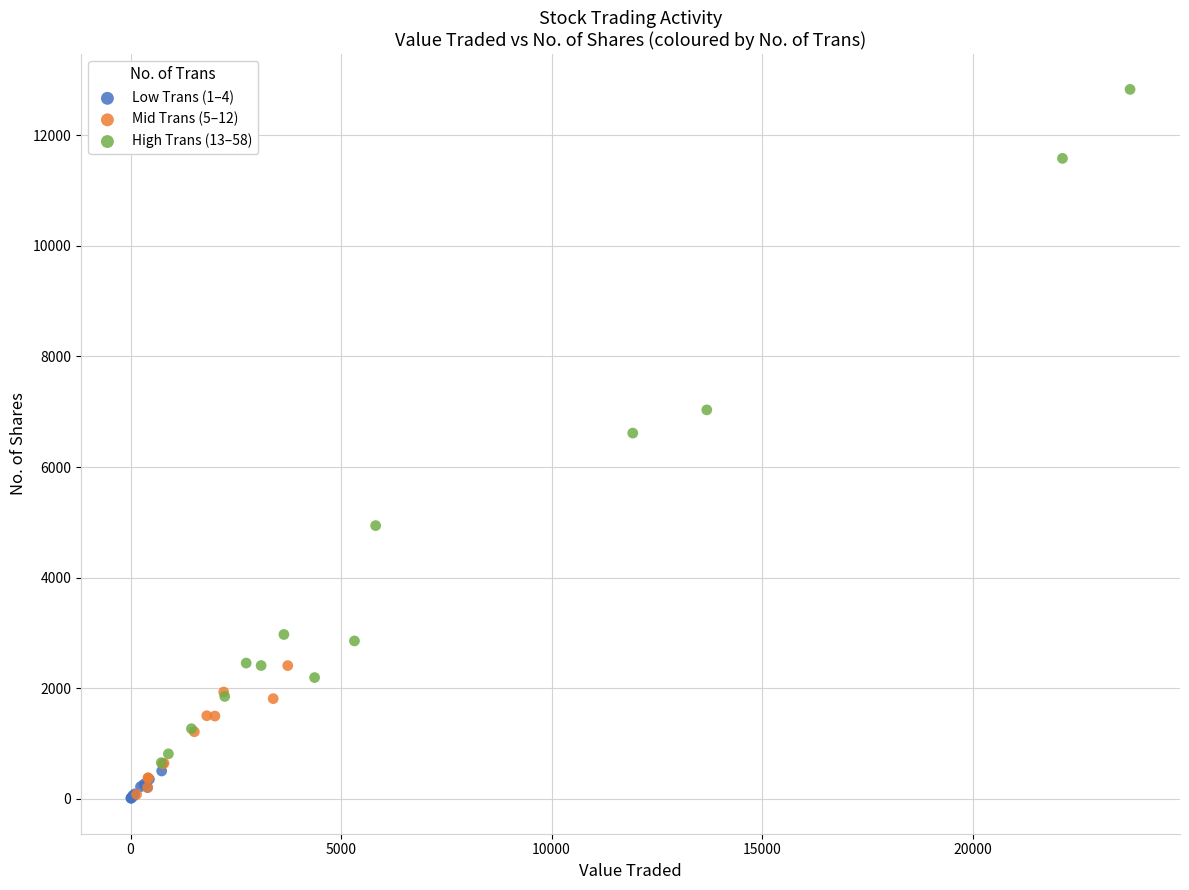

Which series contains the highest Y value?

High Trans (13–58)